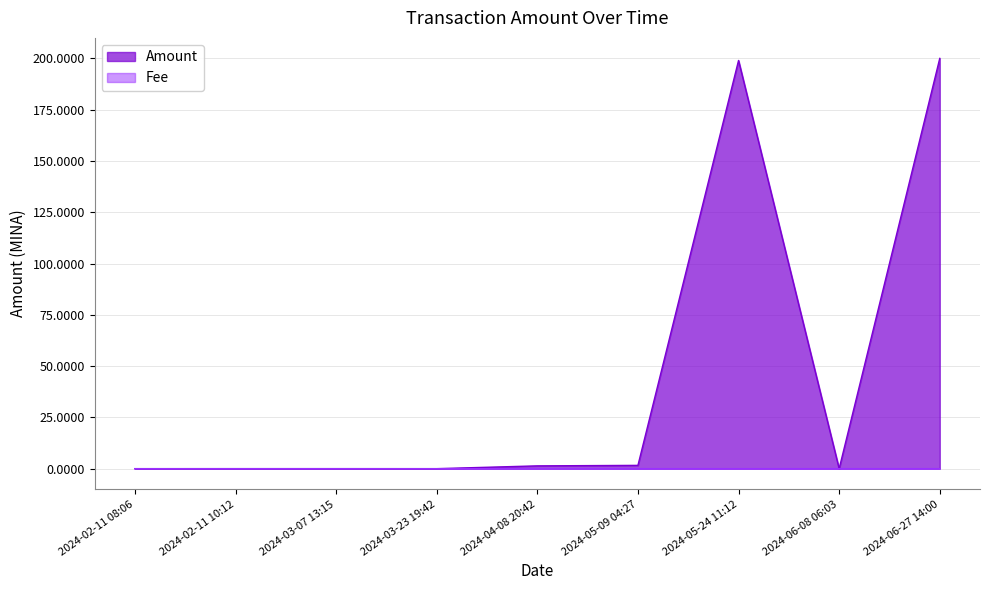

At how many categories does at least one series exceed 153?

2